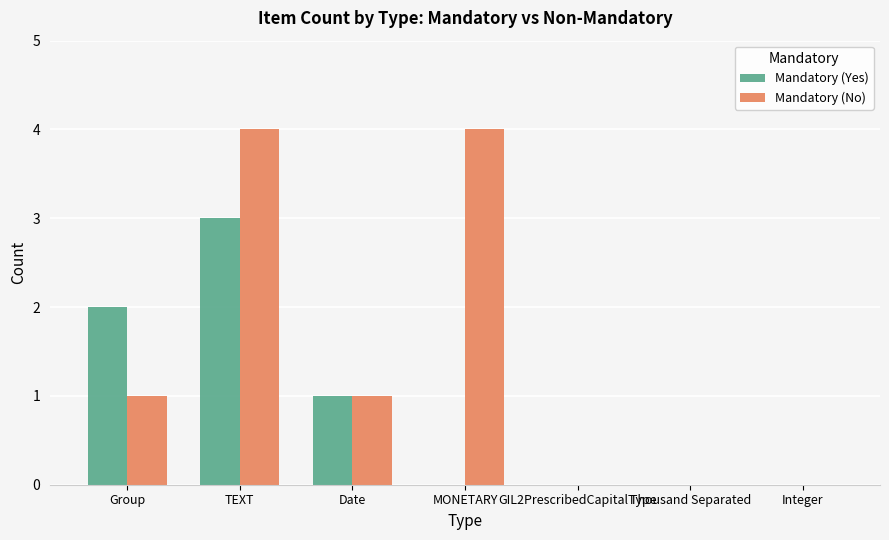

At which category is the sum across all series the highest?

TEXT